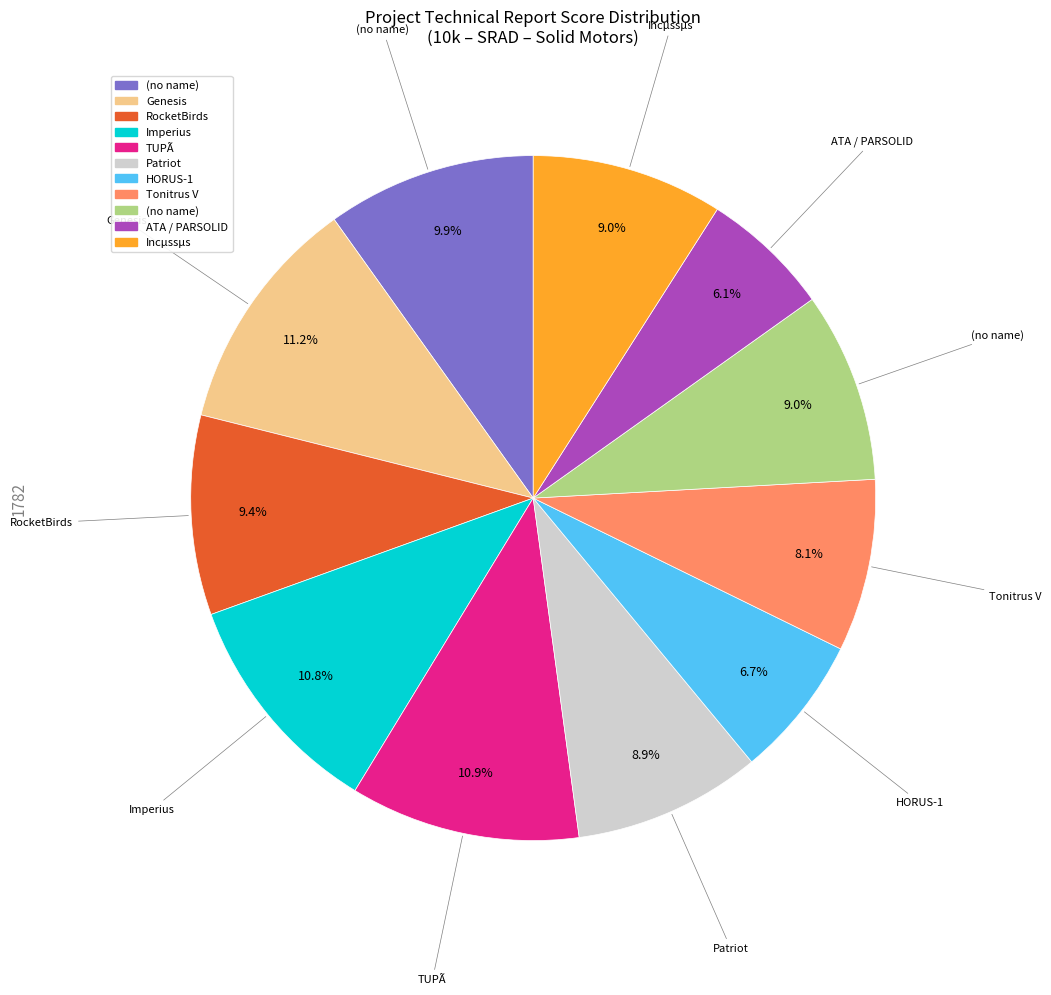

Is there any slice that represents more than half of the pie?

No